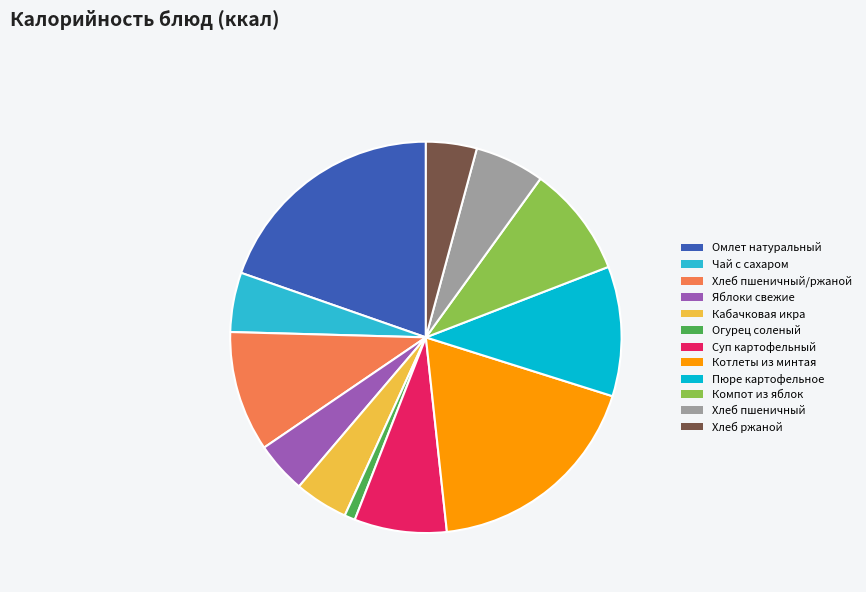

The Яблоки свежие slice represents 4% of the pie. True or false?

True